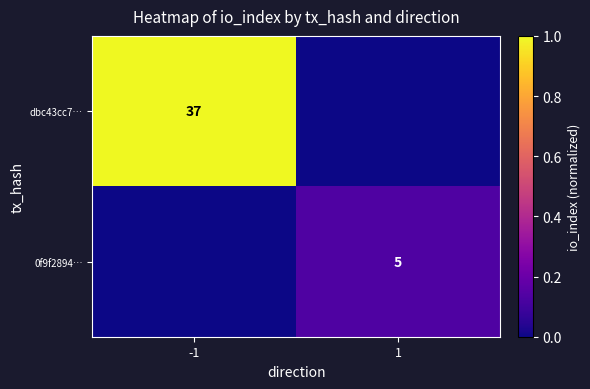

The value of dbc43cc7… at -1 is 37. True or false?

True